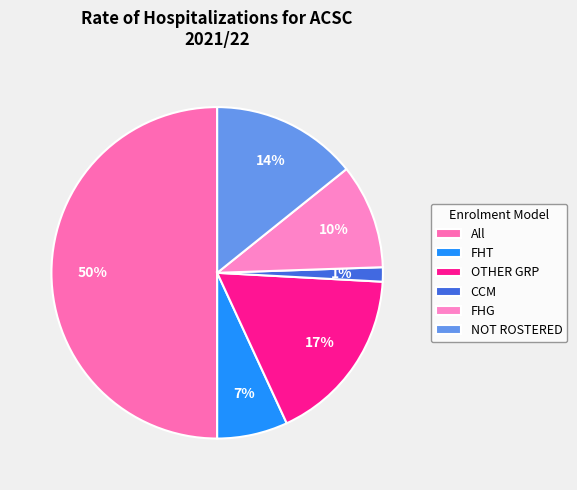

To the nearest percent, what is the difference between the largest and smallest slice percentages?

49%